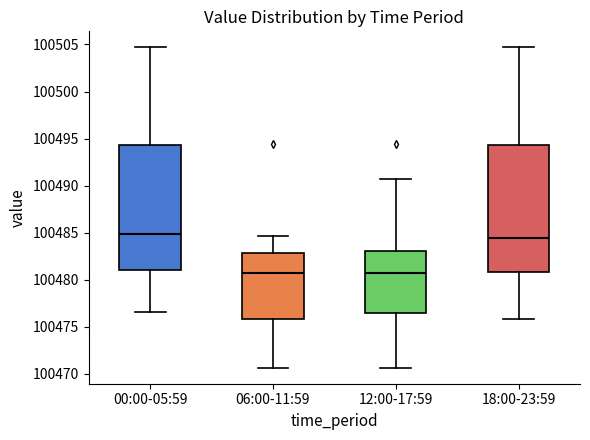

Where does the median line of the box for 18:00-23:59 sit on the y-axis? The values are not printed on the chart, so give them approximately, as read against the axis.

100484.5